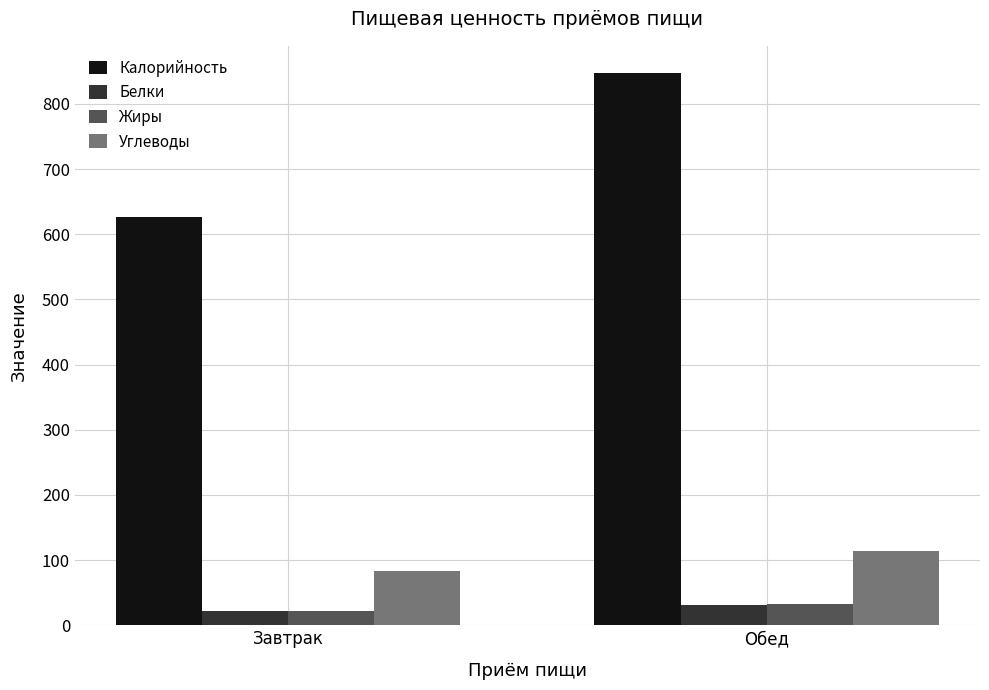

What is the spread (max minus min) of values at Обед?

816.2